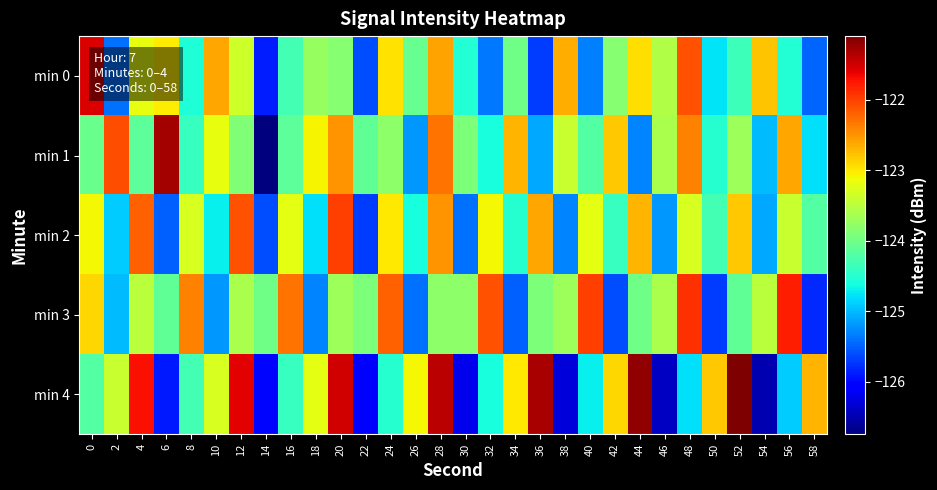

At which category is the sum across all series the highest?

28